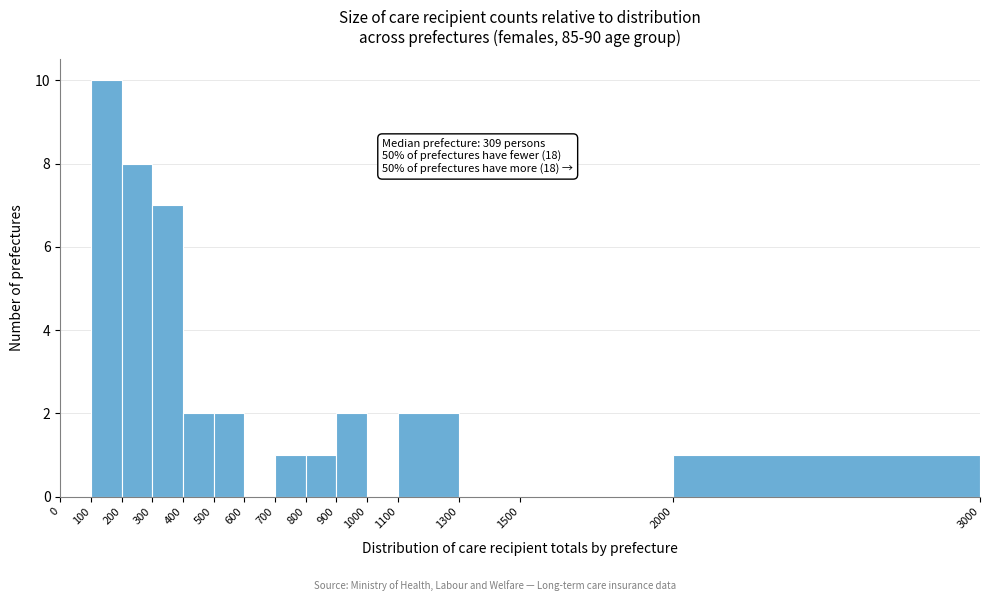

Over which range of the x-axis is the bar tallest?

100 to 200